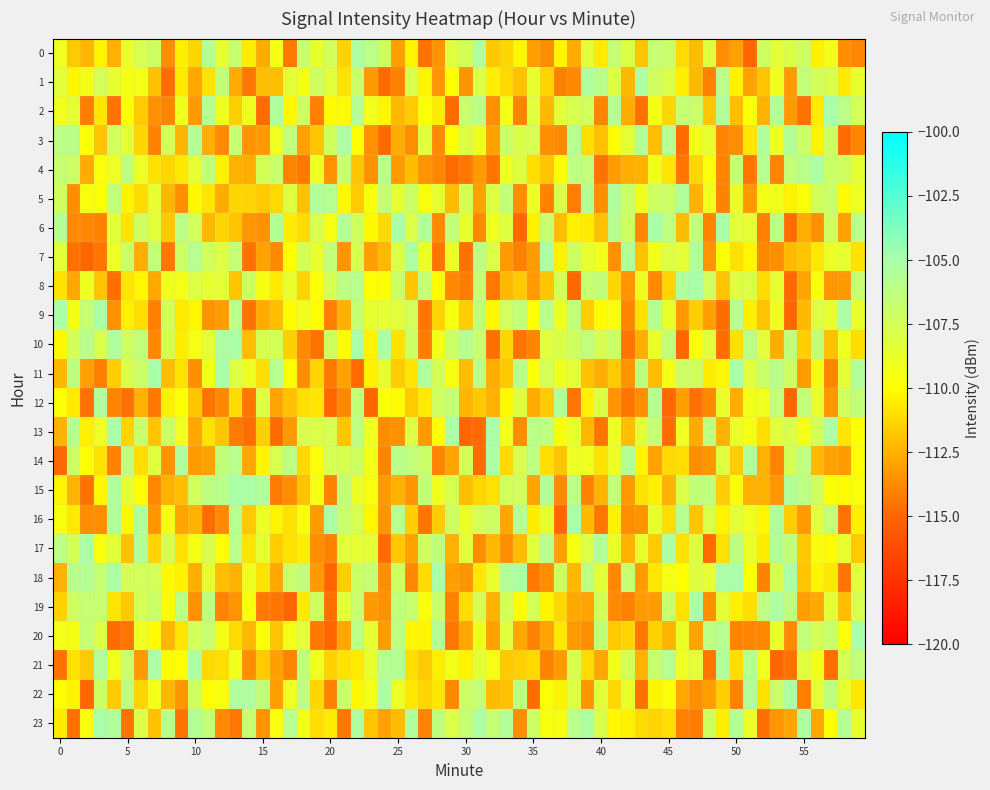

What is the sum of all 0 values?

-2221.1